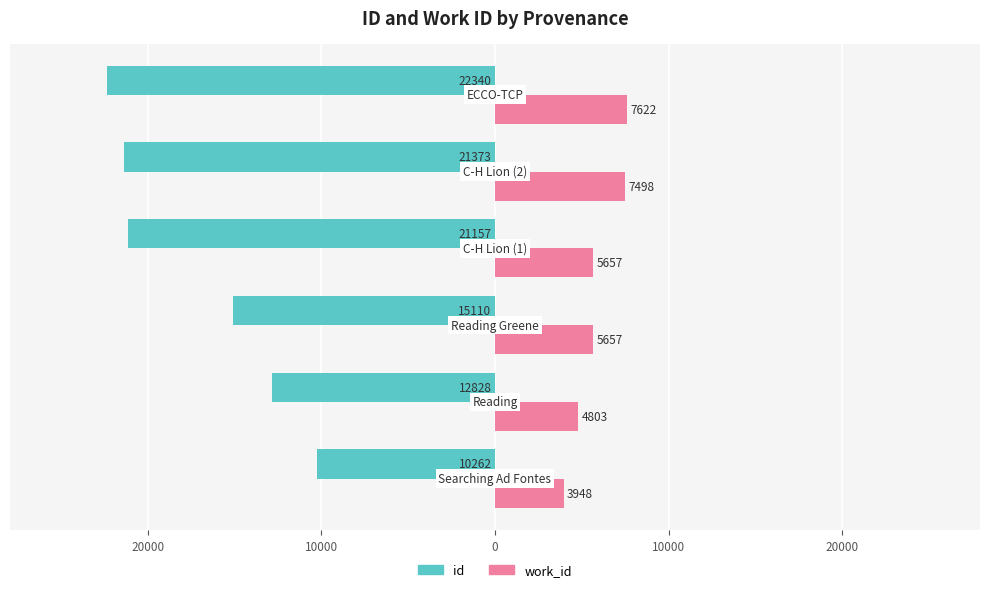

What are all the series names shown in the legend?

id, work_id